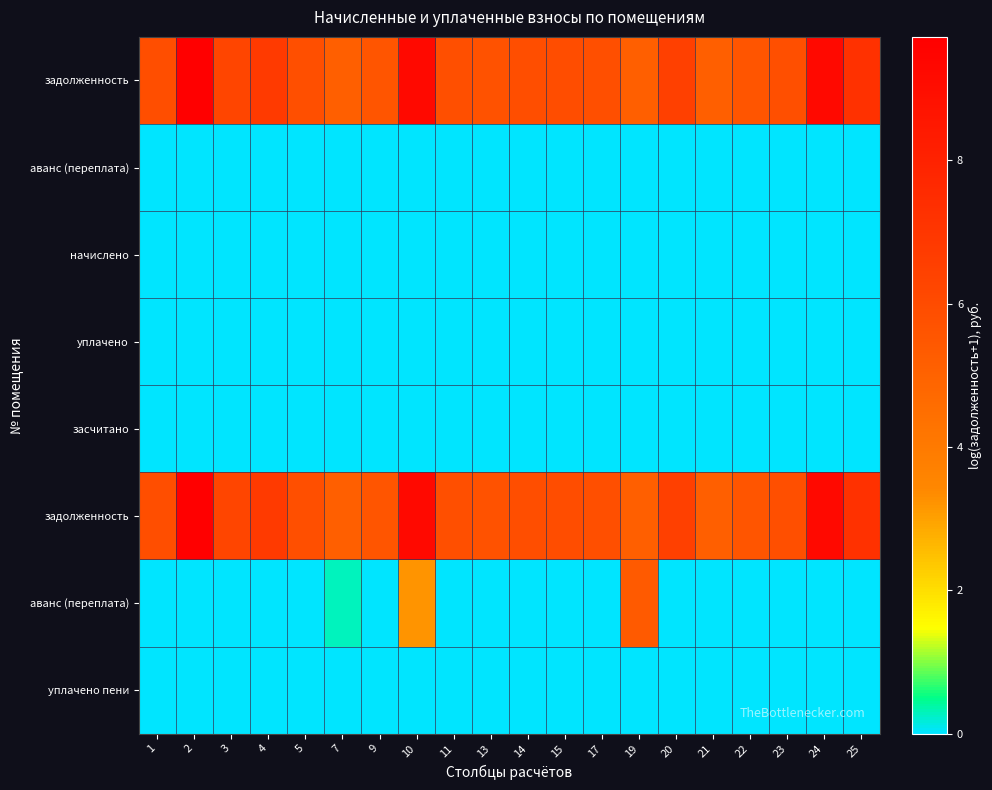

At which category is the sum across all series the highest?

10